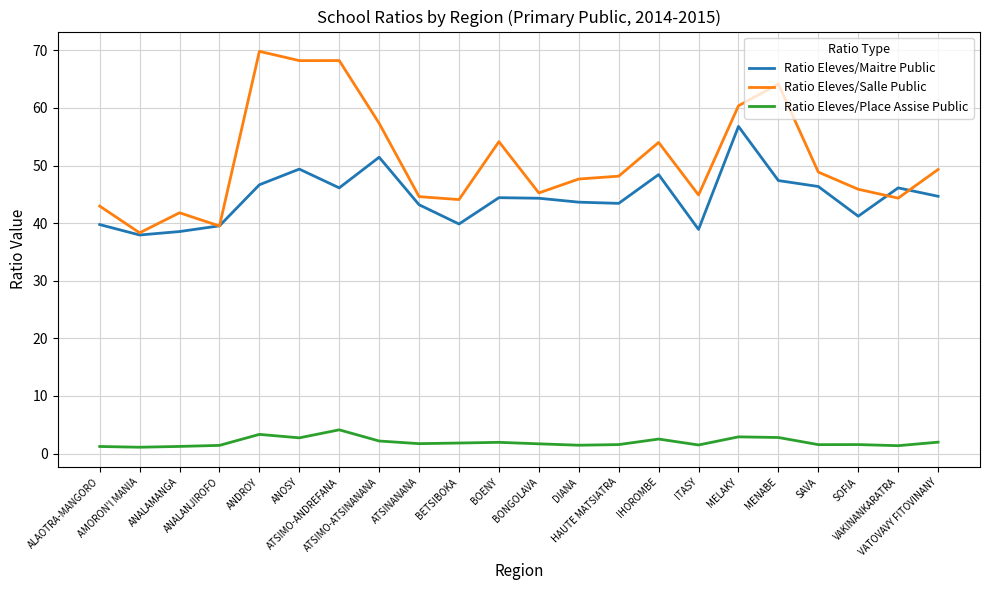

In Ratio Eleves/Salle Public, how many points are higher than both neighbors (excluding endpoints)?

6